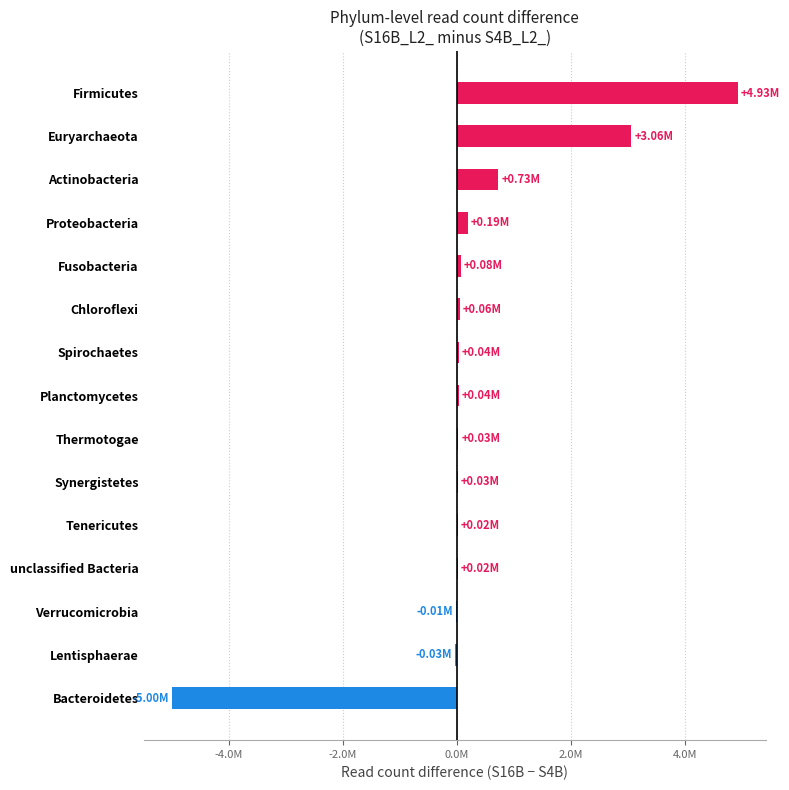

Are the bars horizontal?

Yes